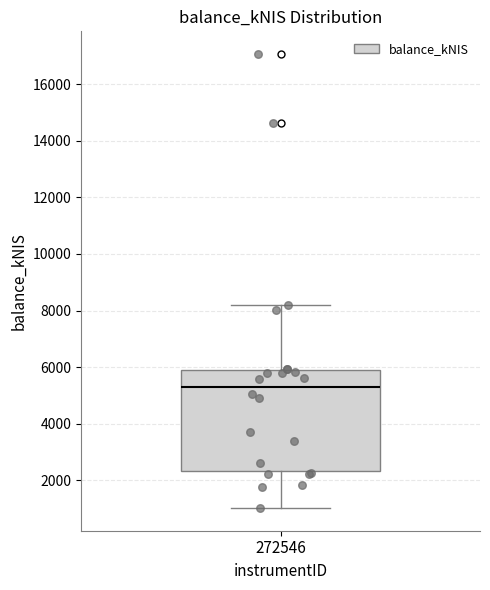

Read this box plot against the y-axis: the position of the median line, the range covered by the box, and the ends of both whiskers. The values are not printed on the chart, so give them approximately, as read against the axis.

median 5400, box 2400 to 6000, whiskers 1000 to 8200